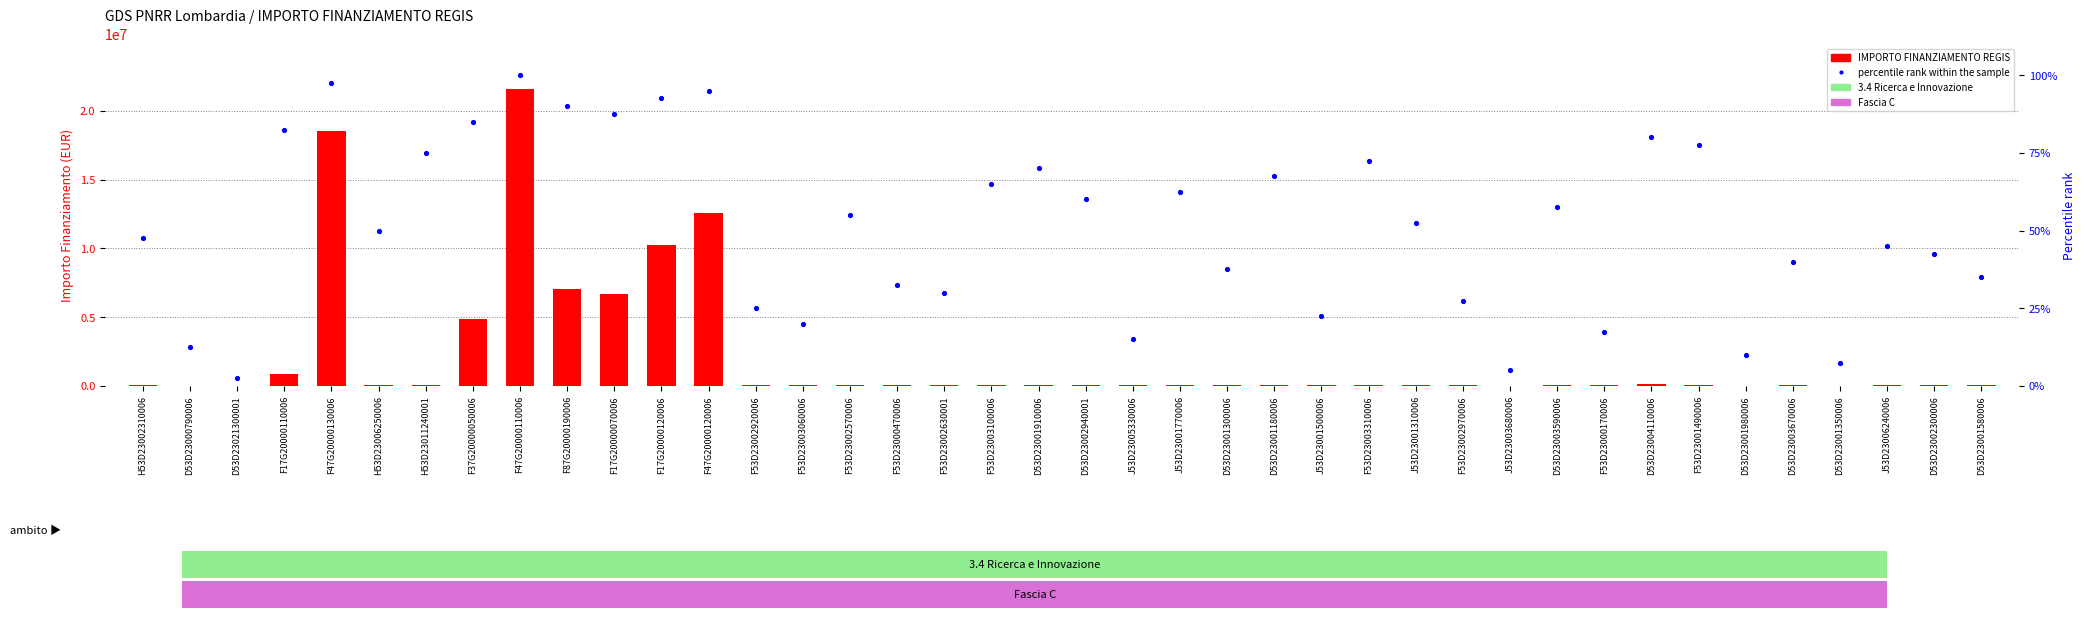

Which series contains the highest Y value?

IMPORTO FINANZIAMENTO REGIS